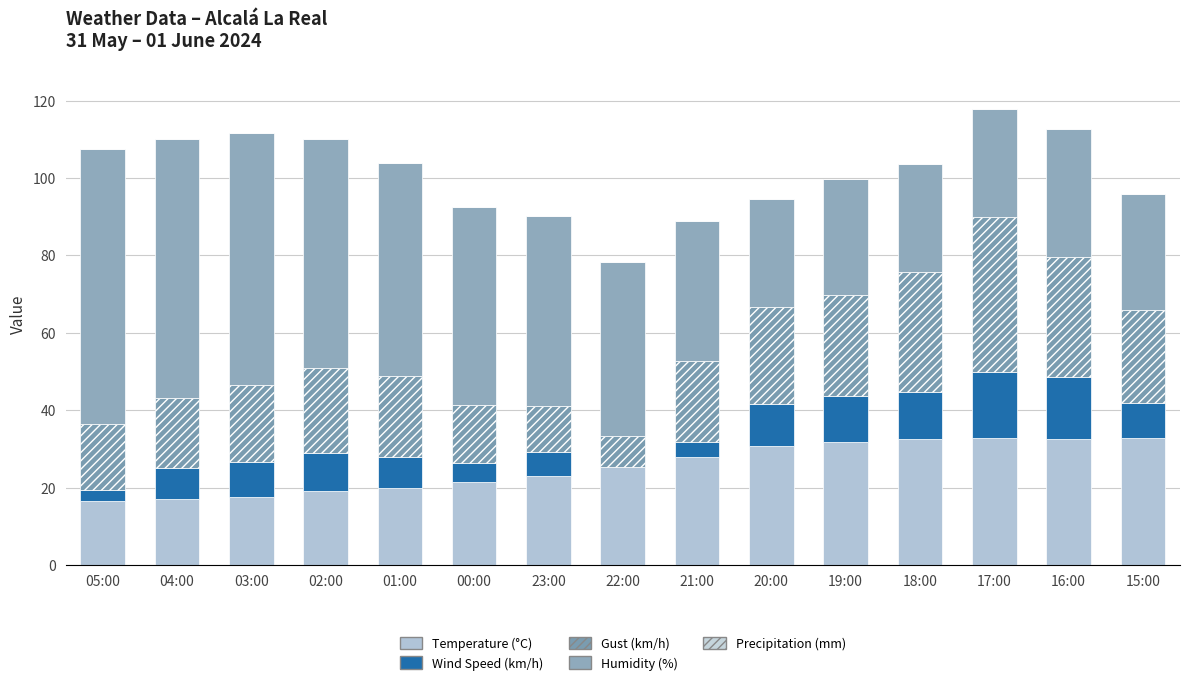

Count the number of data series in this chart.

4